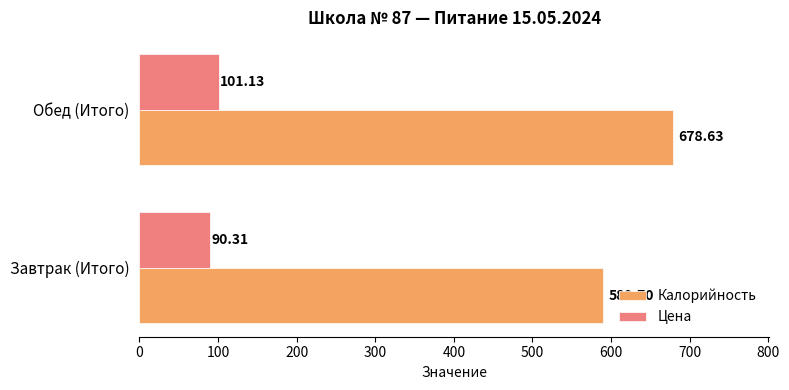

Is the value of Калорийность at Обед (Итого) greater than the value of Цена at Завтрак (Итого)?

Yes